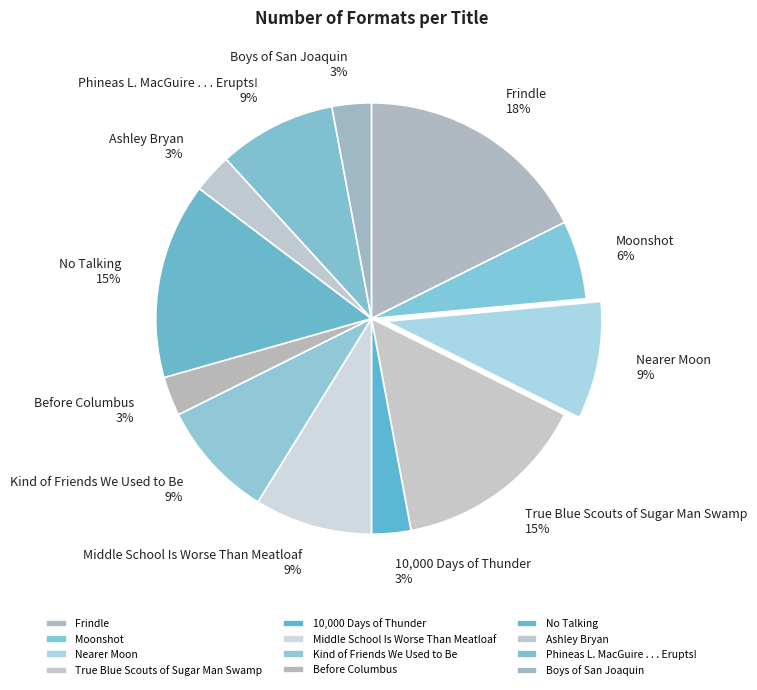

The Frindle slice represents 28% of the pie. True or false?

False